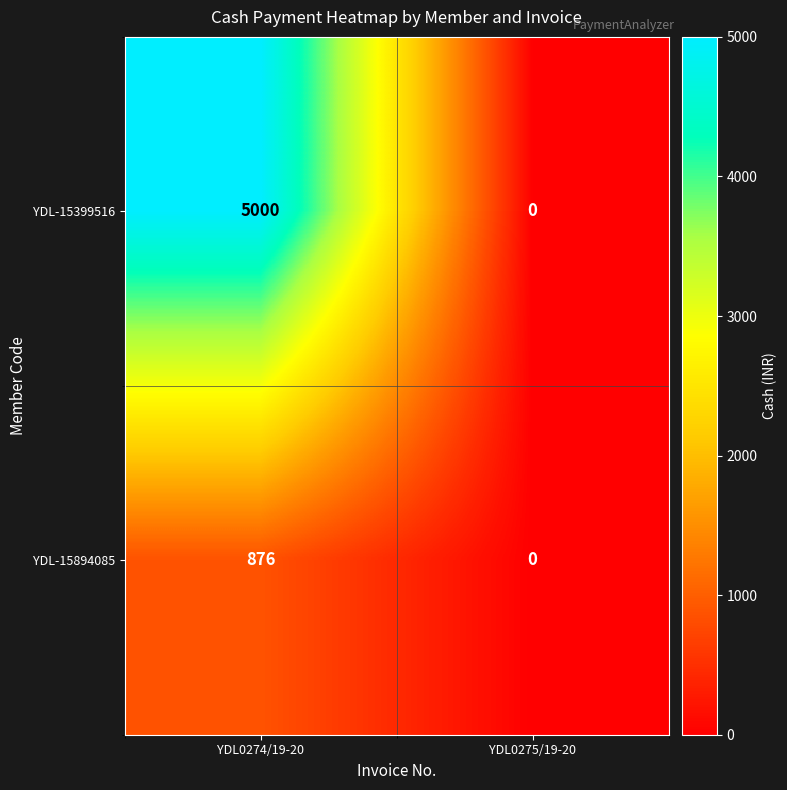

At how many categories does at least one series exceed 649?

1